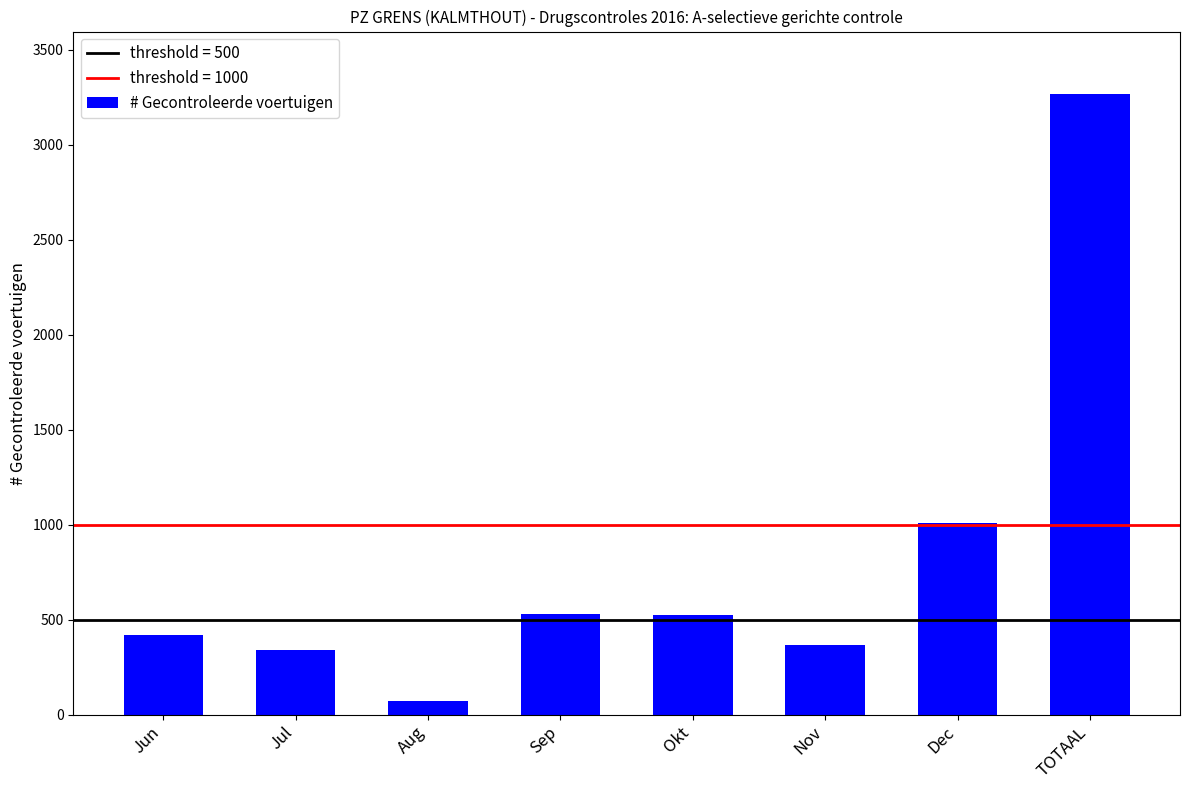

What is the change in value from Jun to Okt?

+105